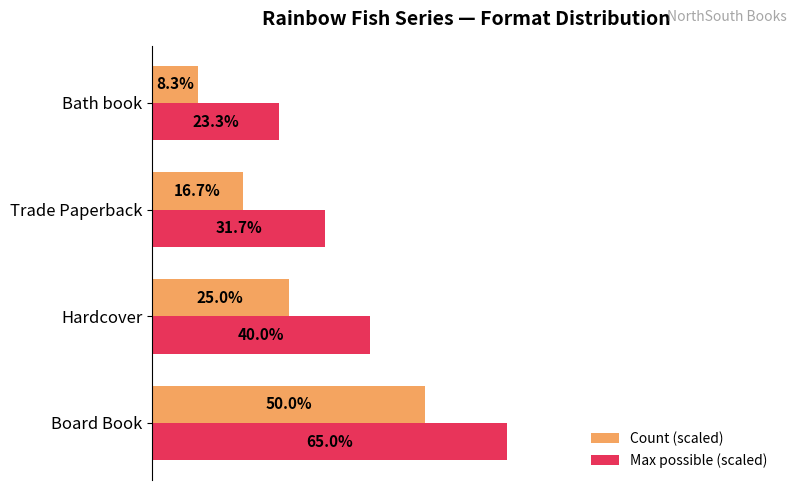

Where is Max possible (scaled) nearest to the value 44?

Hardcover